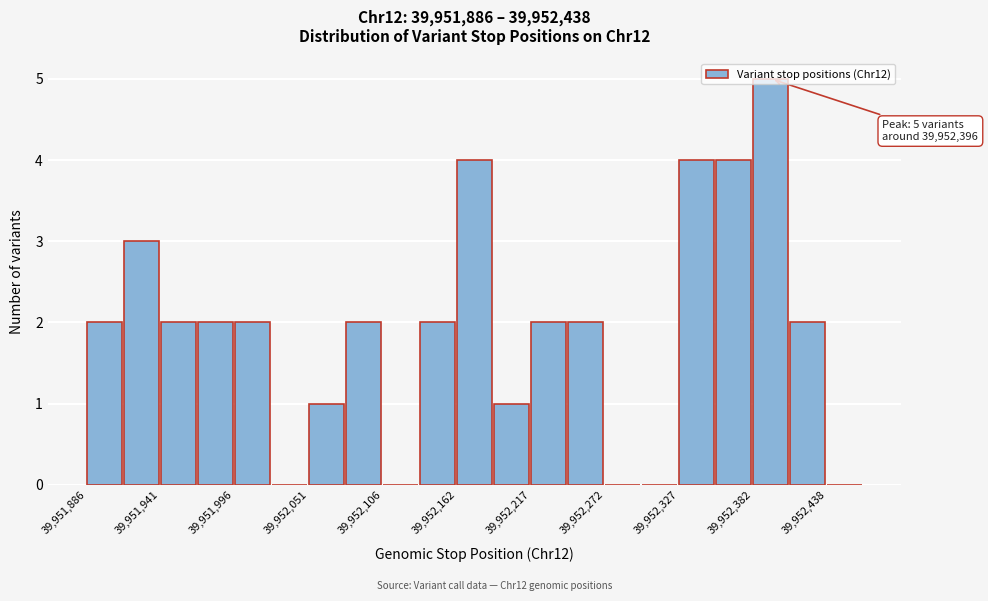

Around what value on the x-axis is the tallest bar? Give the approximate position of its centre, as read against the axis.

39952400